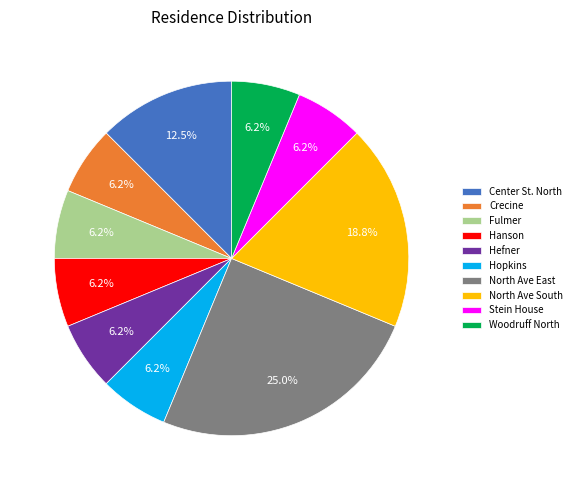

How many segments does this pie chart have?

10